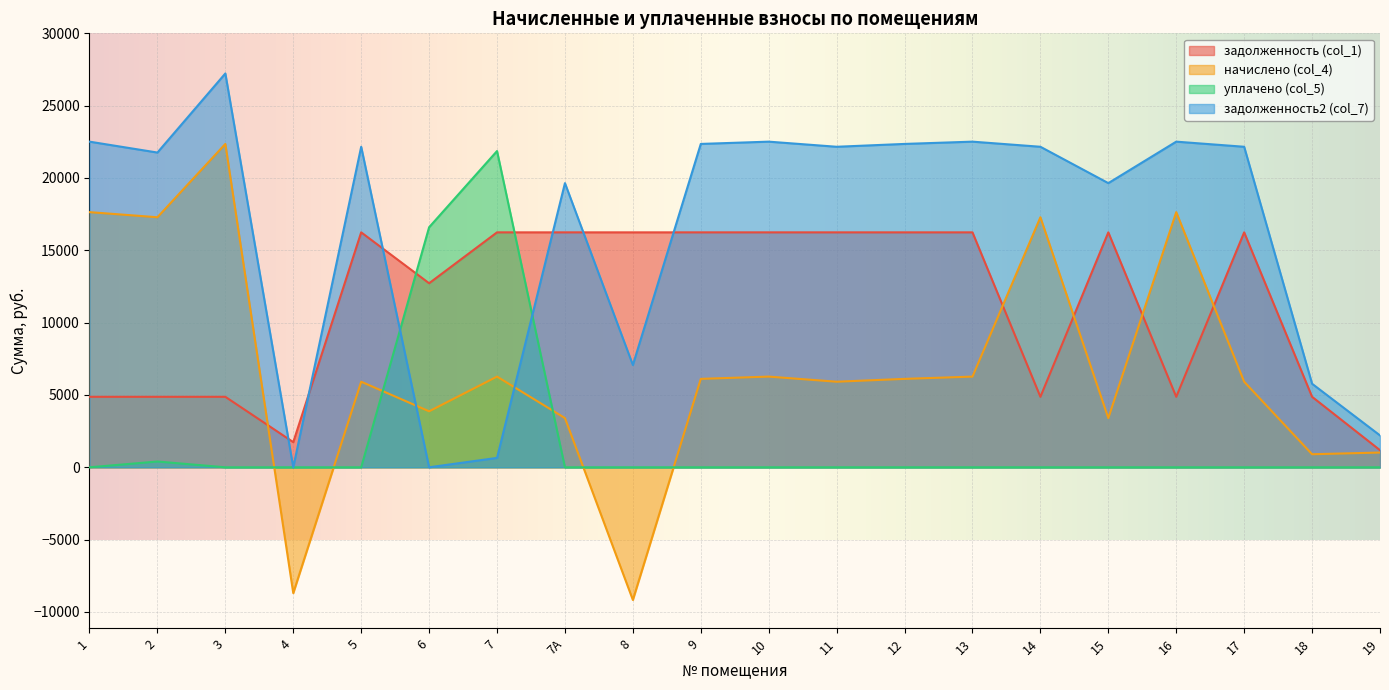

How many data points in задолженность (col_1) are less than 16242?

9